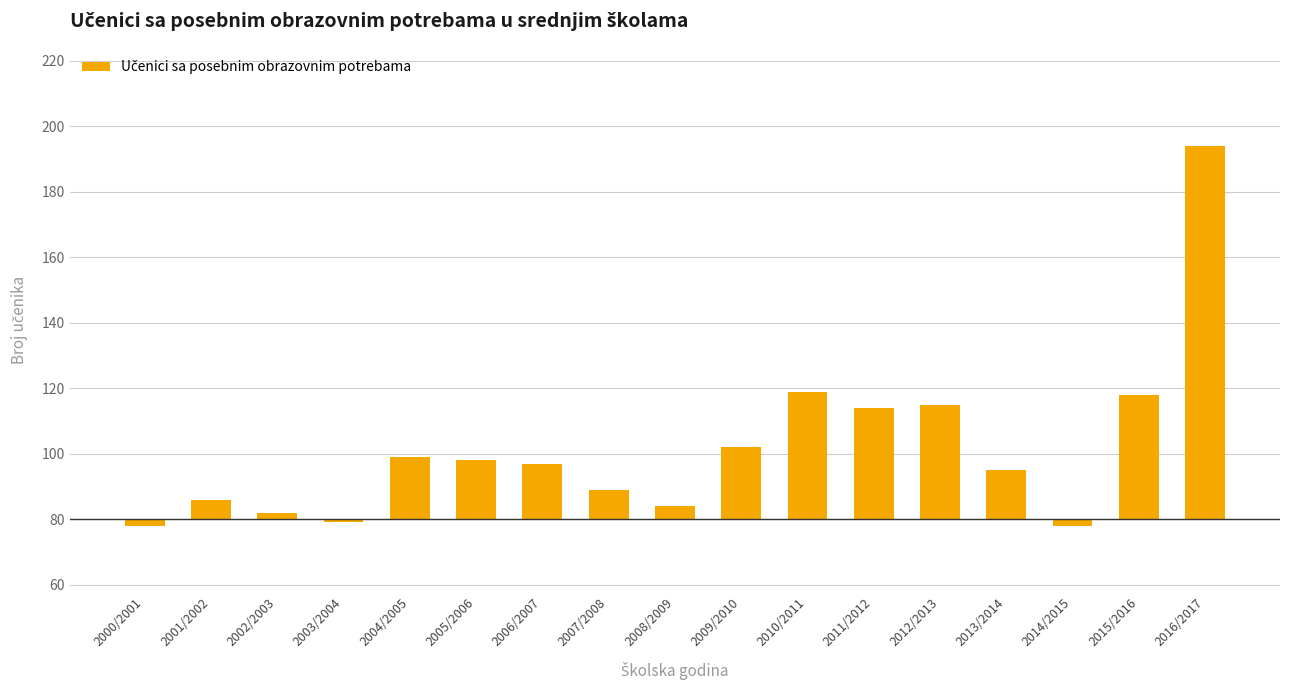

Reading right to left, what are all the values shown in this chart?

2016/2017=114	2015/2016=38	2014/2015=-2	2013/2014=15	2012/2013=35	2011/2012=34	2010/2011=39	2009/2010=22	2008/2009=4	2007/2008=9	2006/2007=17	2005/2006=18	2004/2005=19	2003/2004=-1	2002/2003=2	2001/2002=6	2000/2001=-2